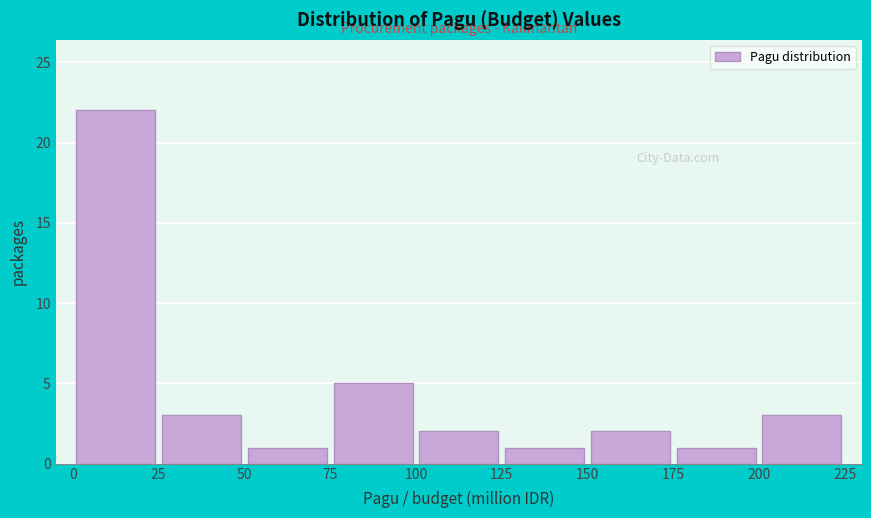

Over which range of the x-axis is the bar tallest?

0 to 25